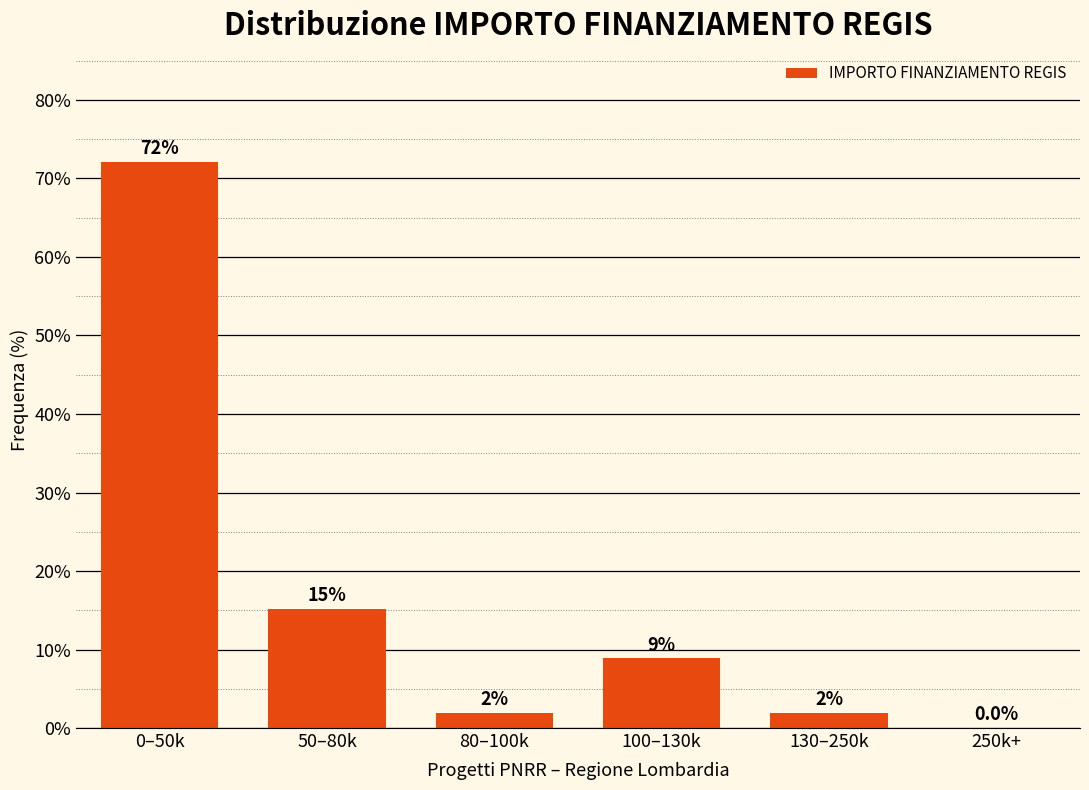

Are the bars horizontal?

No